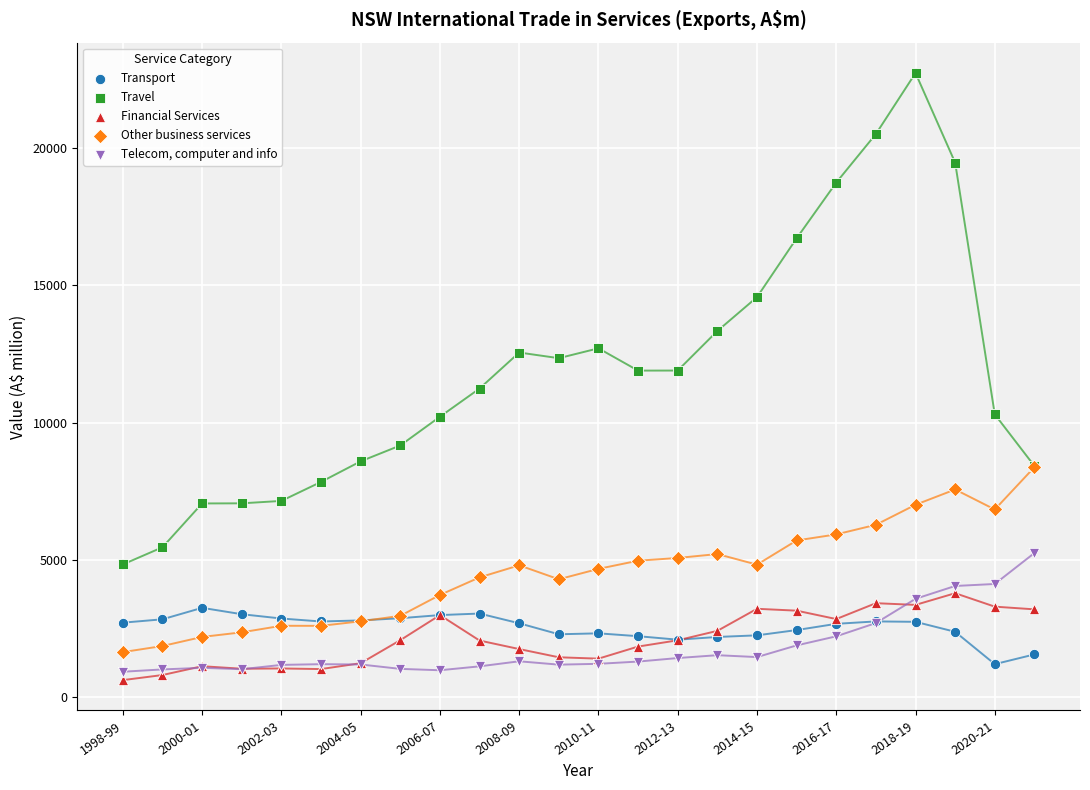

Which series reaches the maximum Y coordinate?

Travel